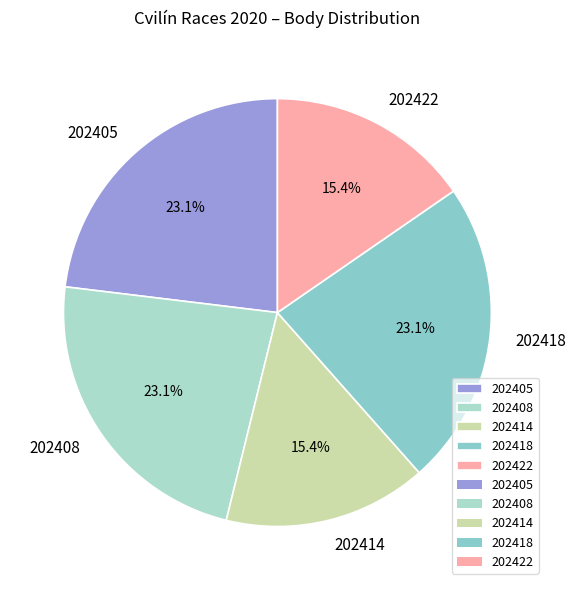

Combined, do 202405 and 202418 account for over 50%?

No